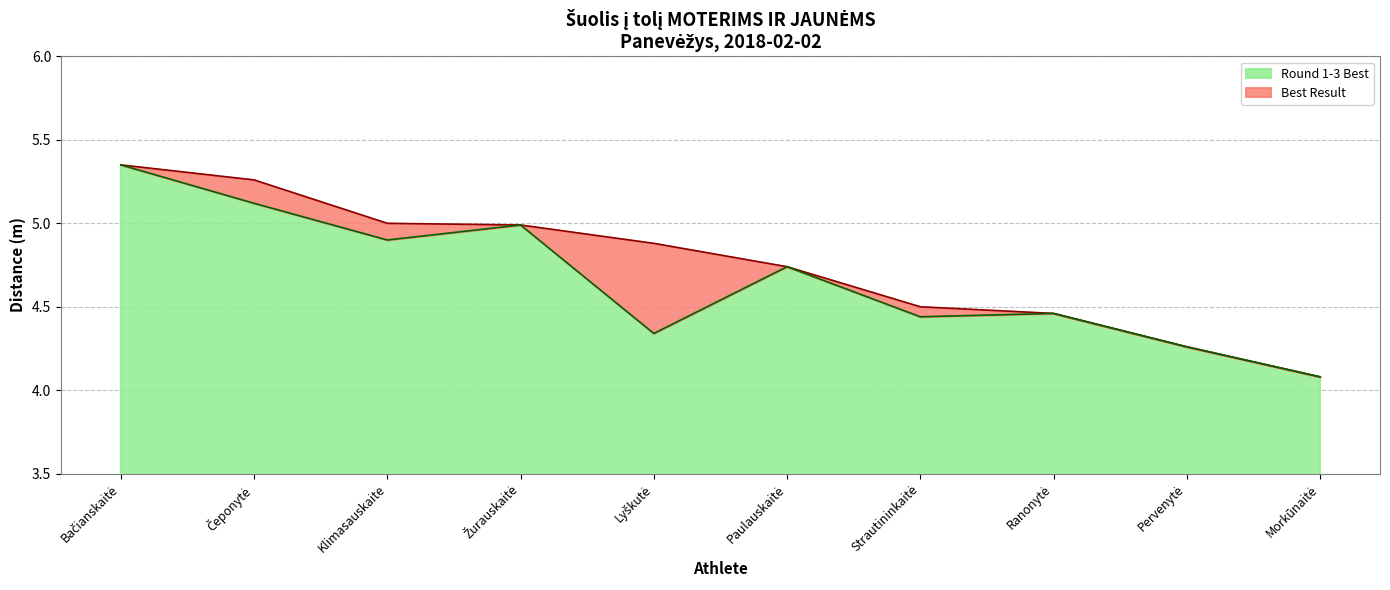

At which label does Best Result reach its minimum?

Morkūnaitė